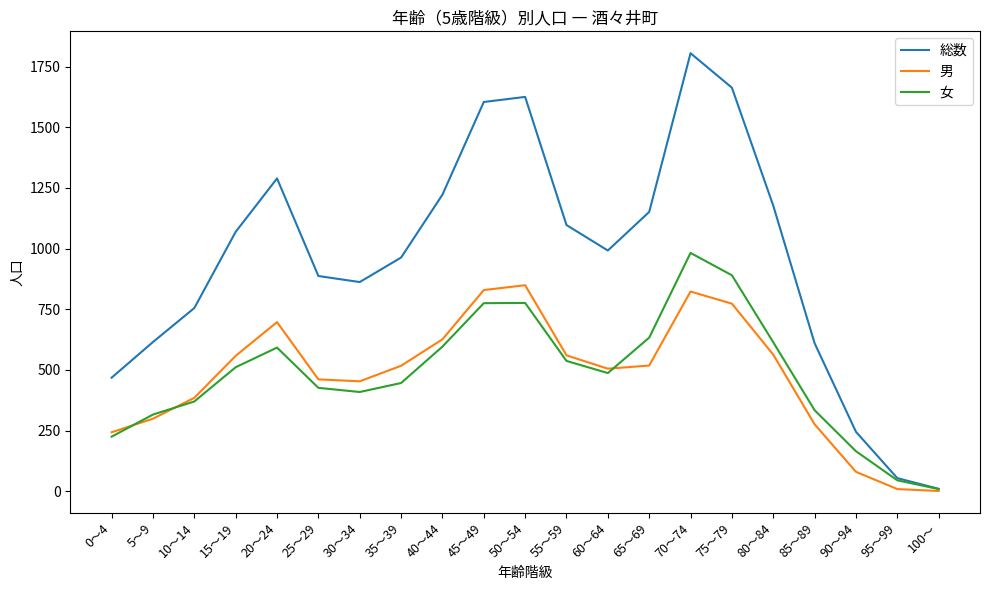

Which series changed the most between 95～99 and 100～?

総数